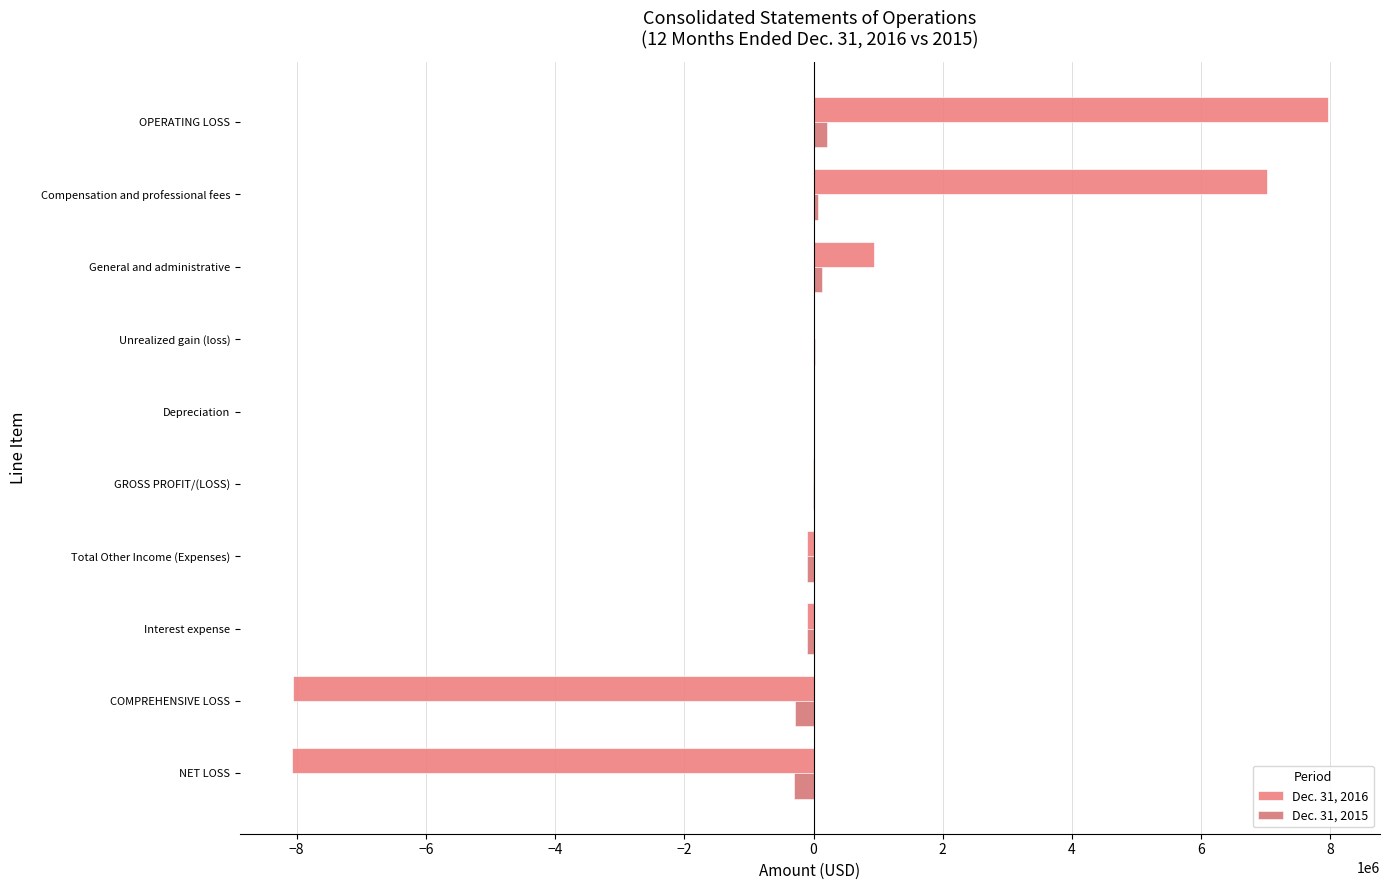

At which category is the sum across all series the highest?

OPERATING LOSS